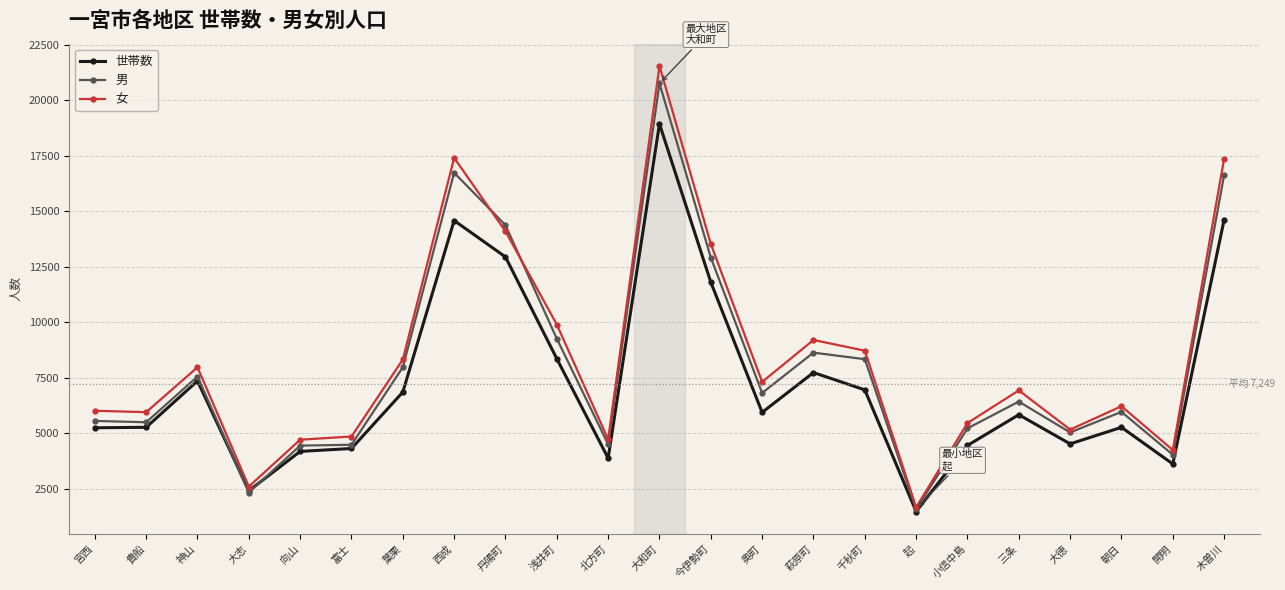

How many data points does each series have?

23